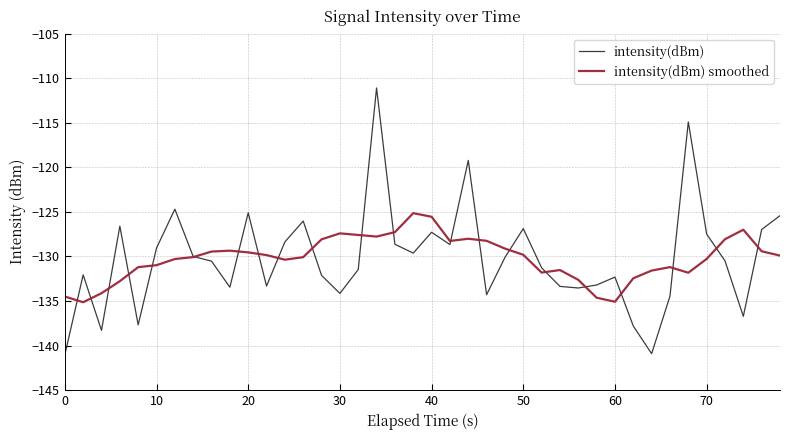

Rank the series by their maximum value, from lowest to highest.

intensity(dBm) smoothed, intensity(dBm)